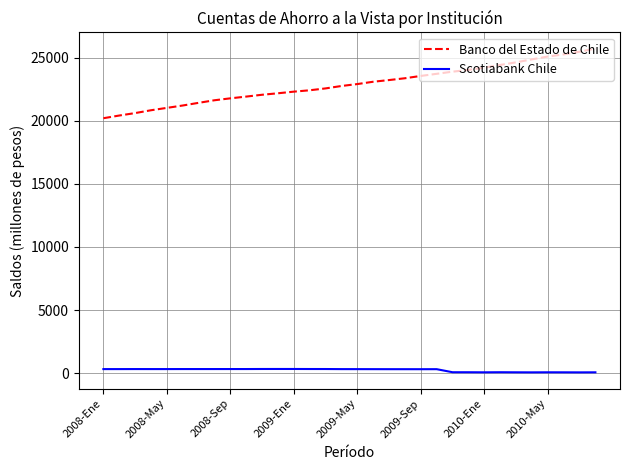

How many values in the Scotiabank Chile series are below 324?

16